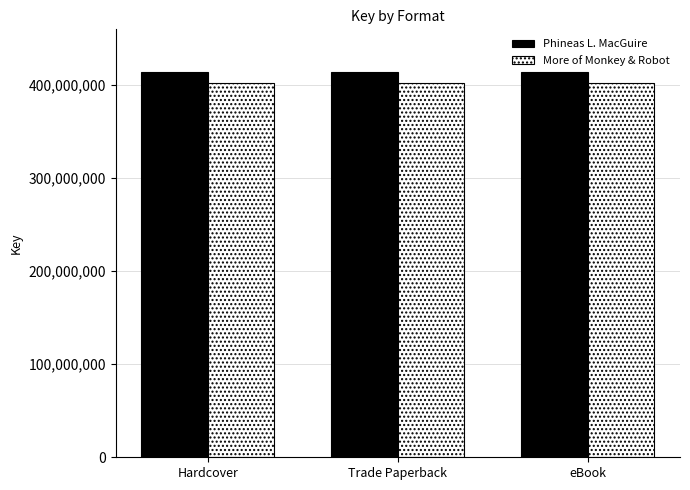

Reading left to right, list all the values displayed in this chart.

Phineas L. MacGuire: Hardcover=414217732	Trade Paperback=414217732	eBook=414217732
More of Monkey & Robot: Hardcover=402172595	Trade Paperback=402172595	eBook=402172595